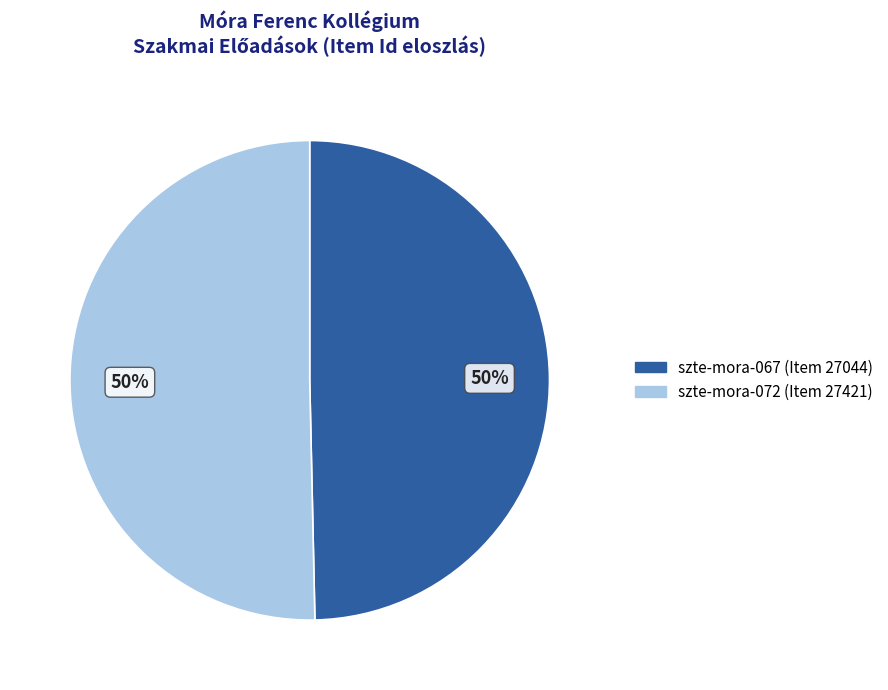

To the nearest percent, what is the combined percentage of szte-mora-072 (Item 27421) and szte-mora-067 (Item 27044)?

100%